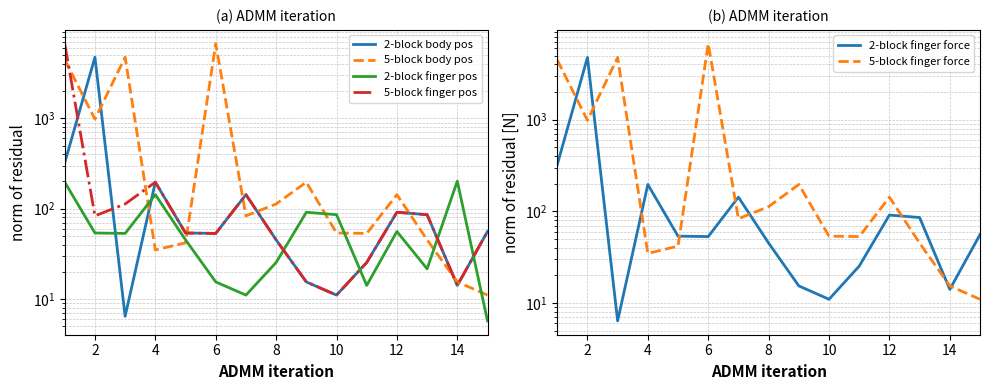

How many values in the 2-block finger pos series are below 53?

7